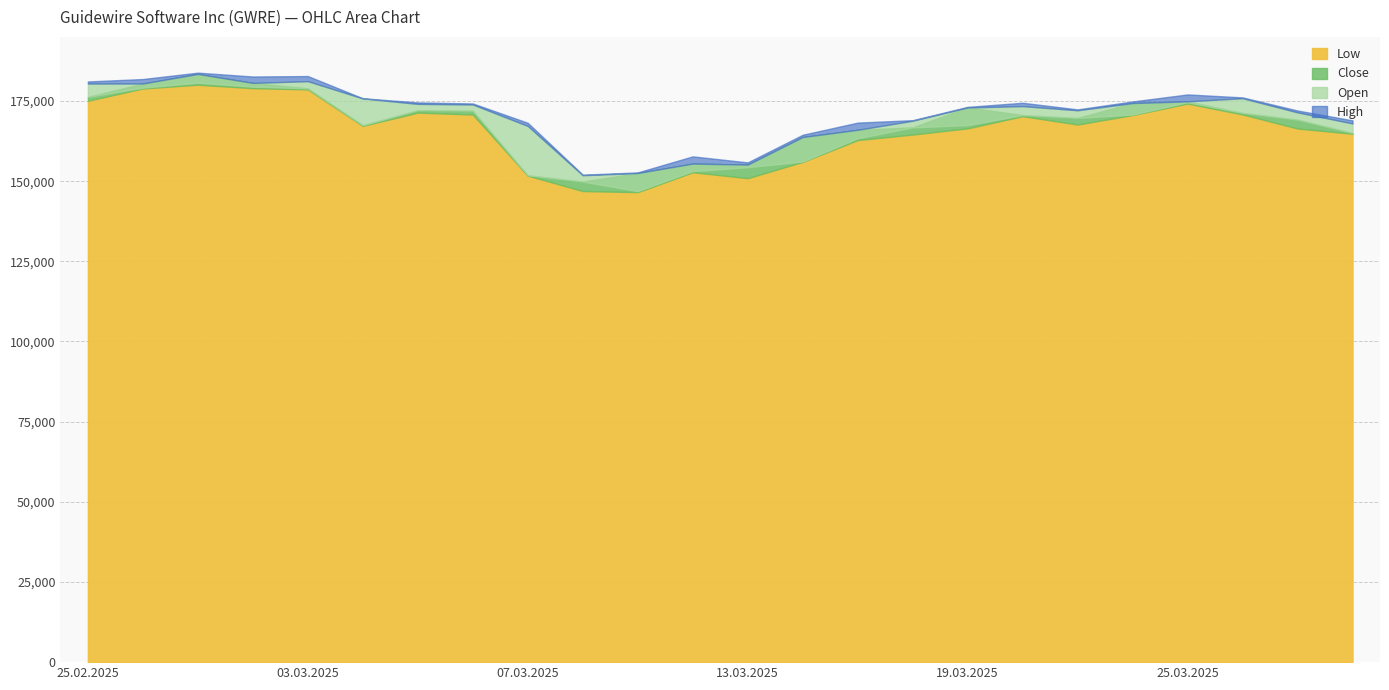

At how many categories does at least one series exceed 174192?

12